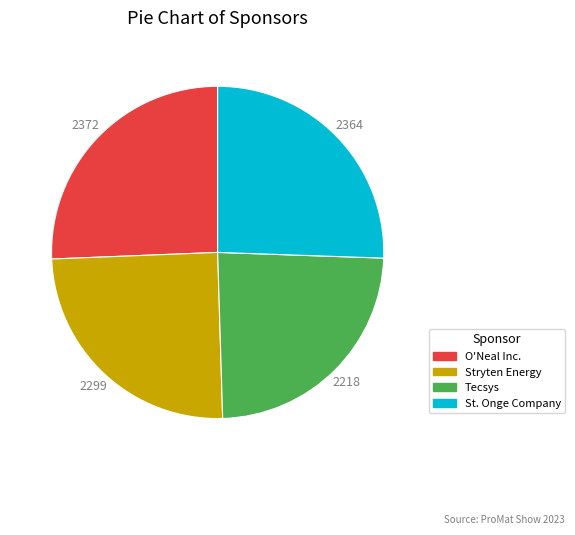

Which slice is the smallest?

Tecsys